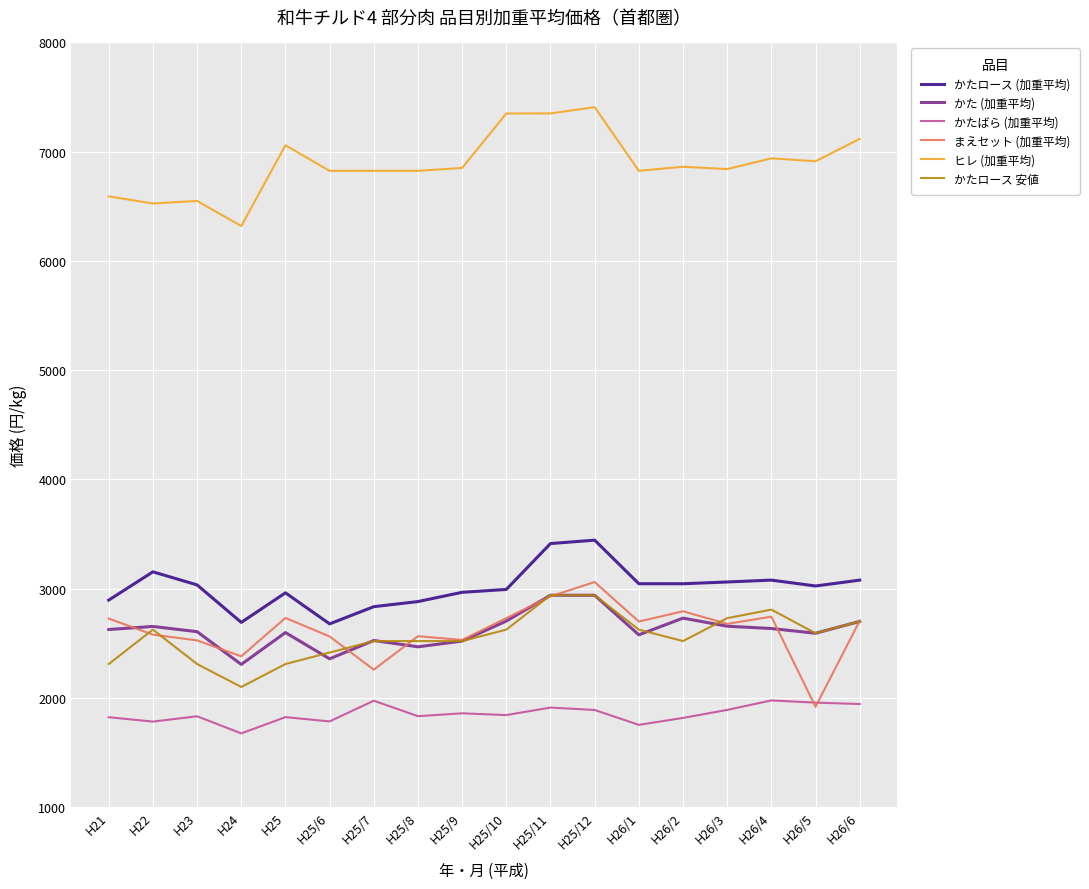

At which label does まえセット (加重平均) reach its peak?

H25/12